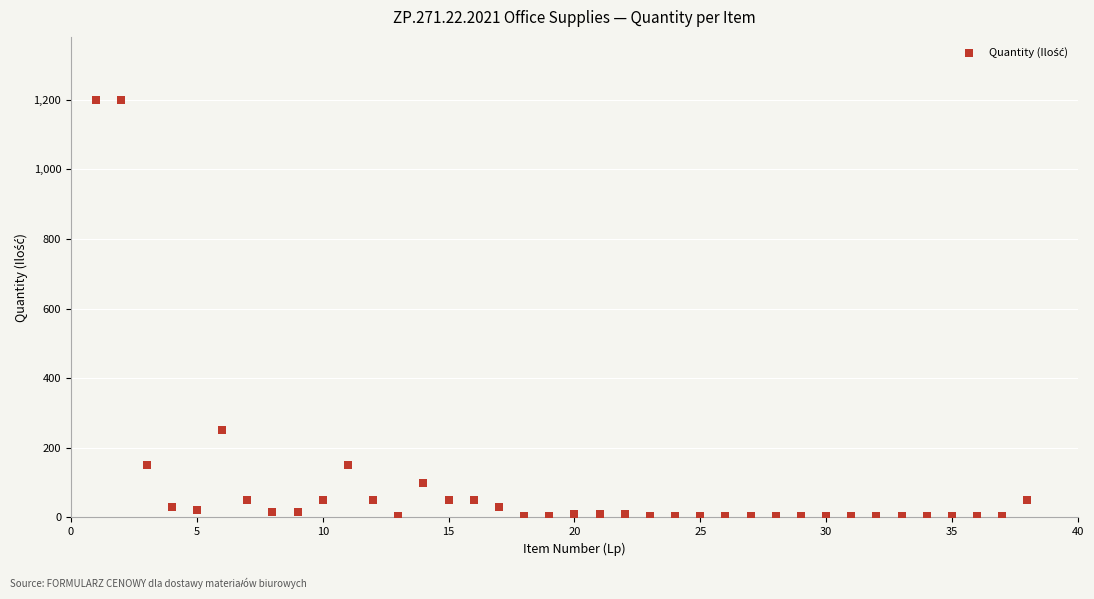

What Y value in the scatter plot is closest to 601?

250